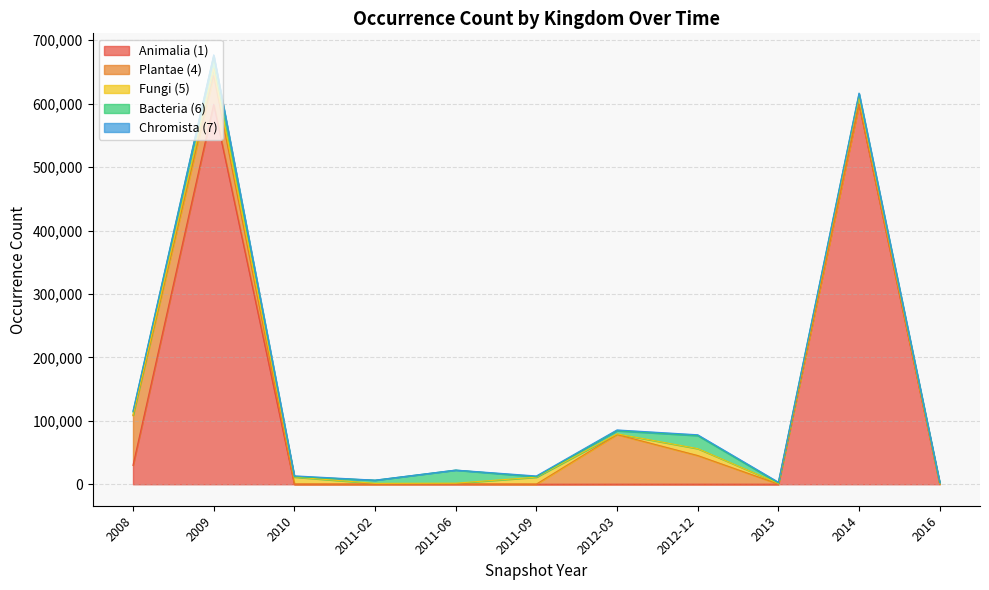

Does the chart display data point markers on the line(s)?

No